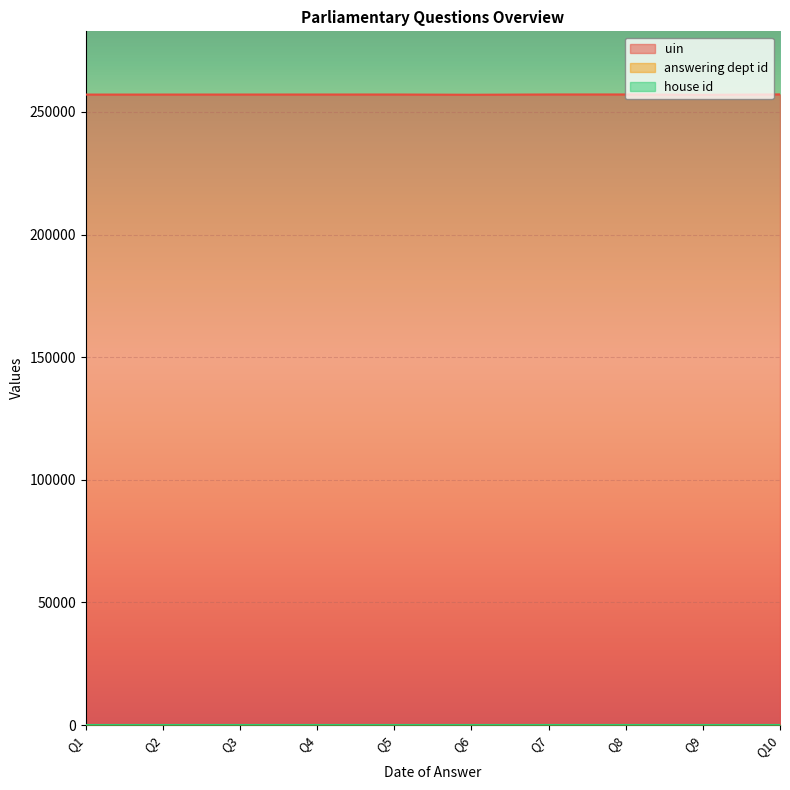

Which series has the largest range (max minus min)?

uin